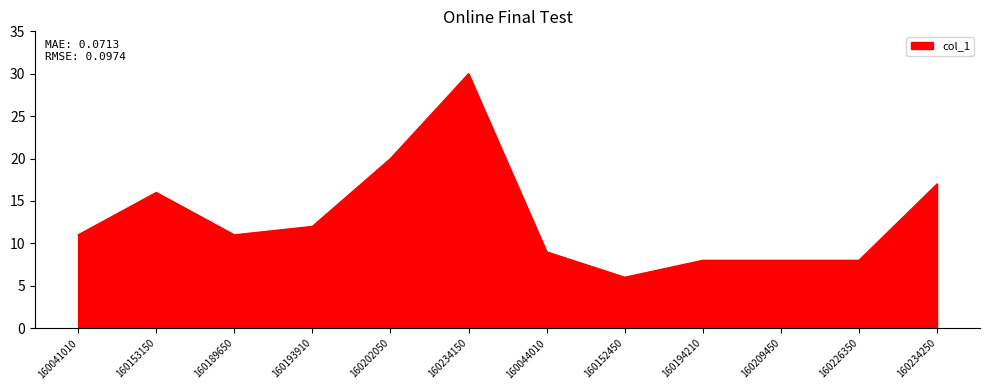

What position from the right is 160152450?

5